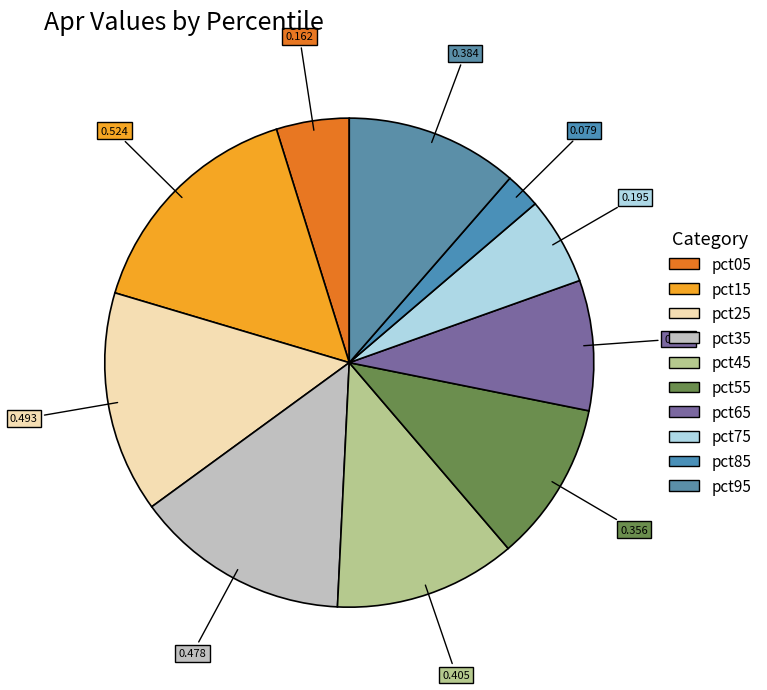

How many segments does this pie chart have?

10